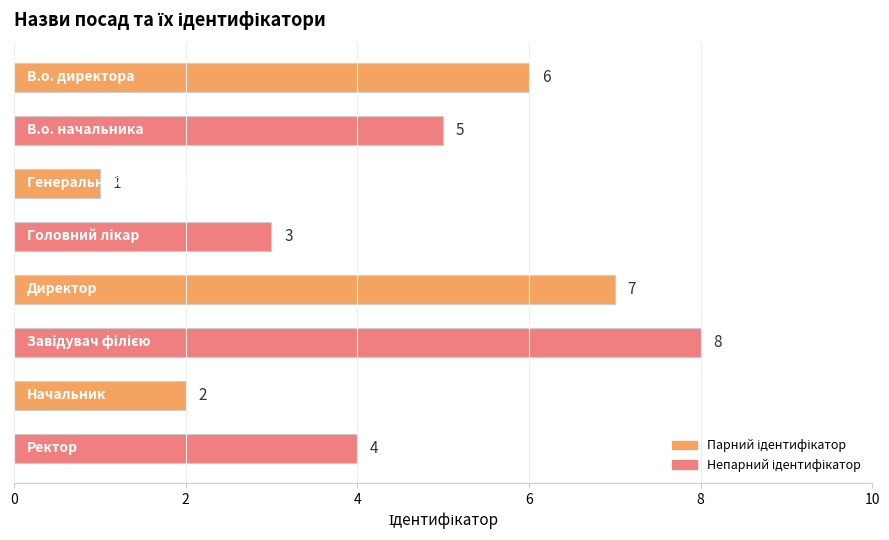

What is the value of the 6th bar from the top?

8